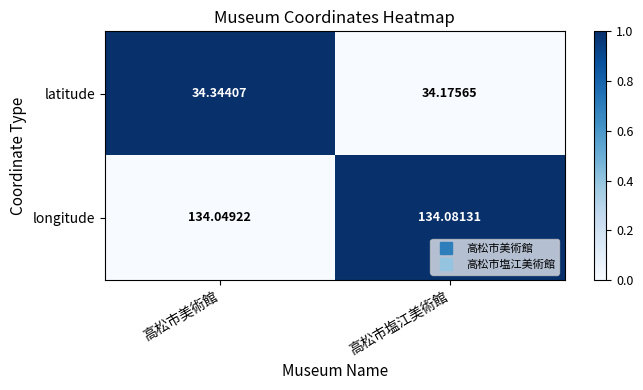

What is the total value across all series at 高松市塩江美術館?

168.3